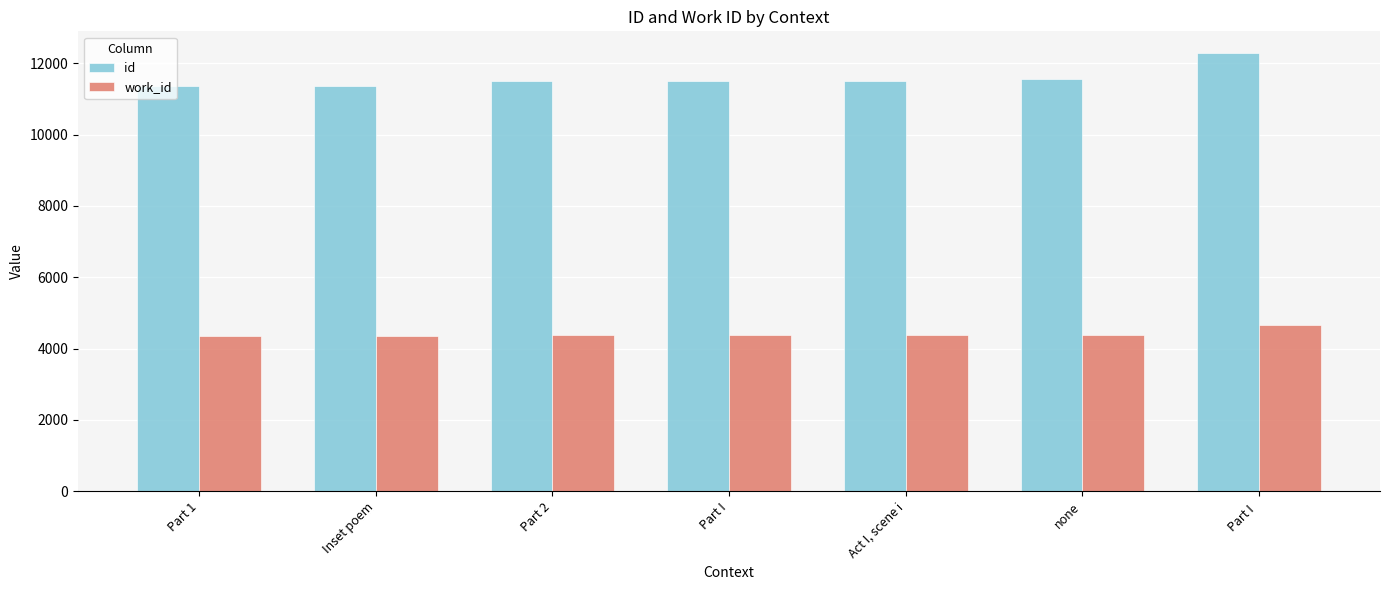

What is the highest value of the work_id series?

4669